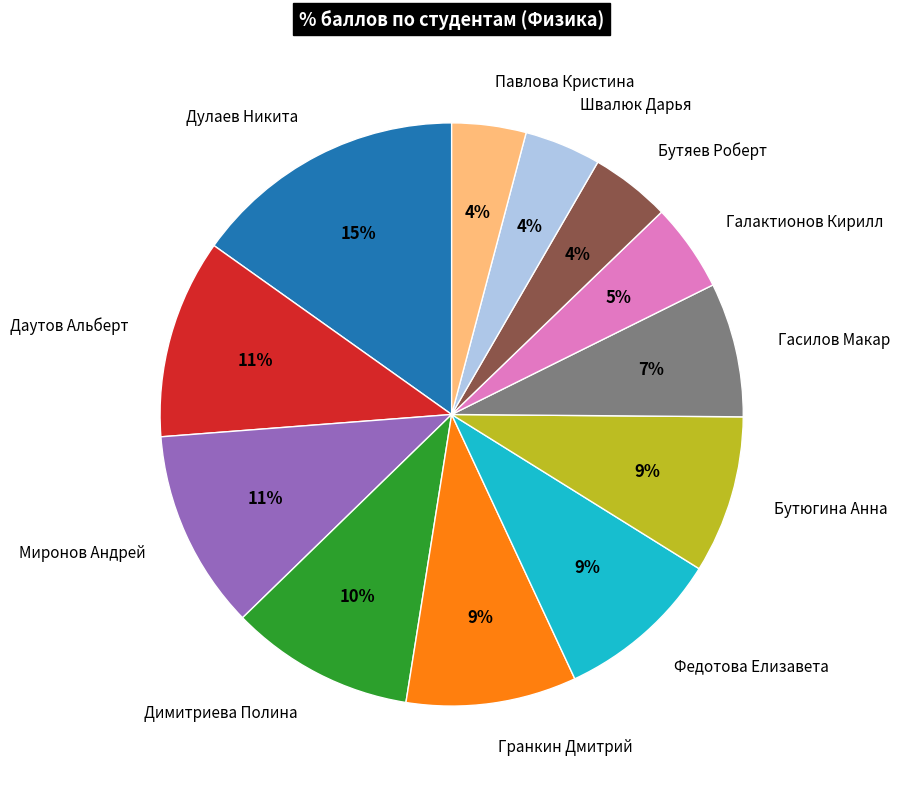

Which has a higher value, Гранкин Дмитрий or Швалюк Дарья?

Гранкин Дмитрий